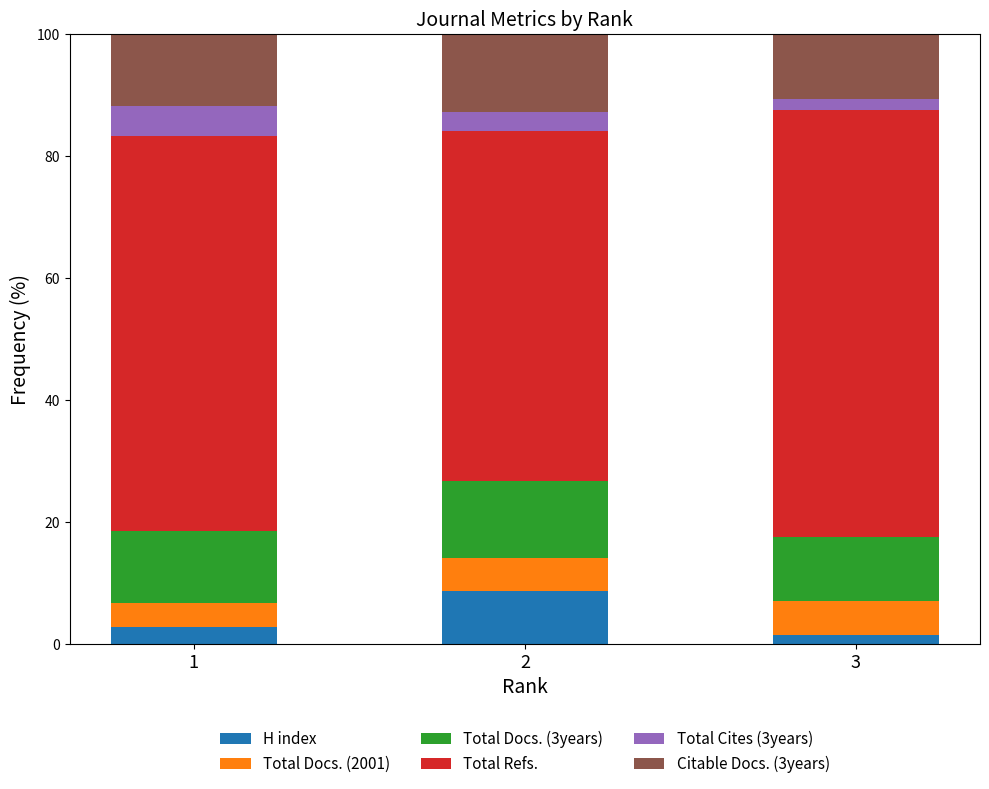

What is the sum of the H index values at 2 and 1?

11.5